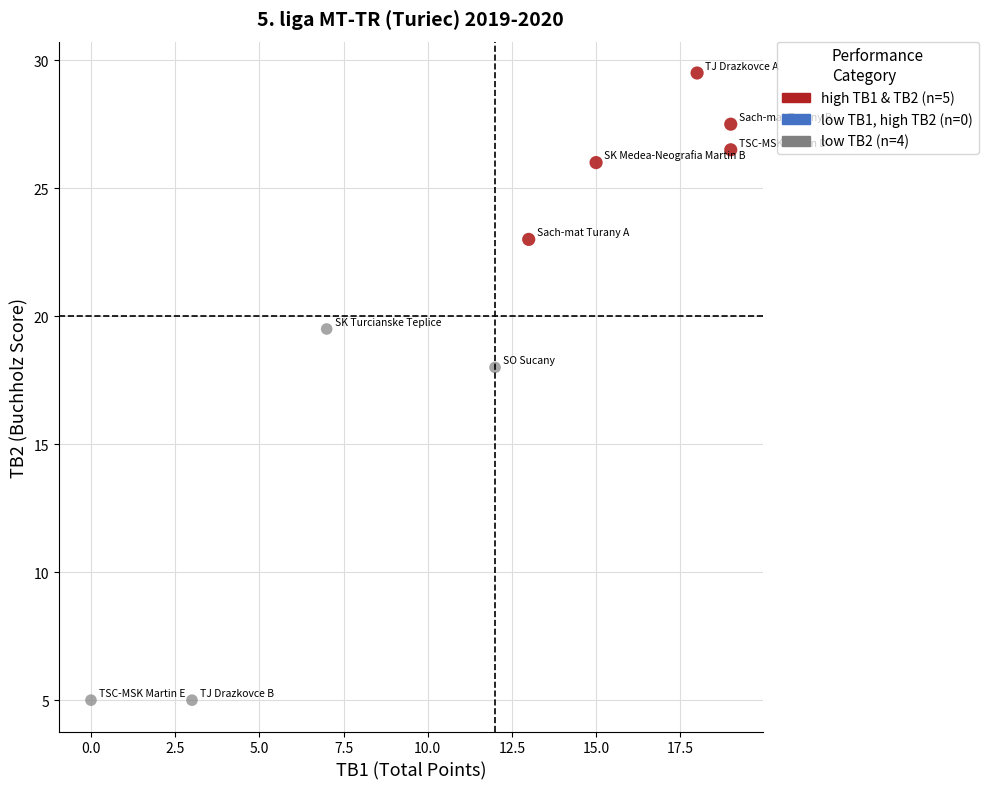

Which series contains the lowest Y value?

low TB2 (n=4)